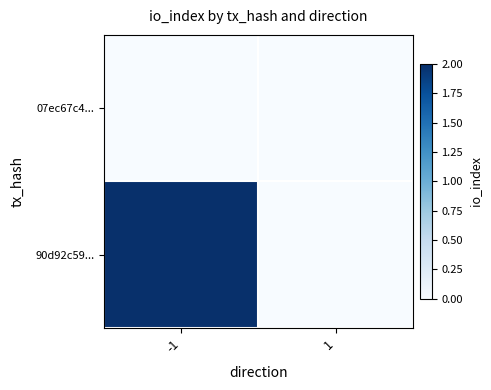

Which series has the largest range (max minus min)?

90d92c59...